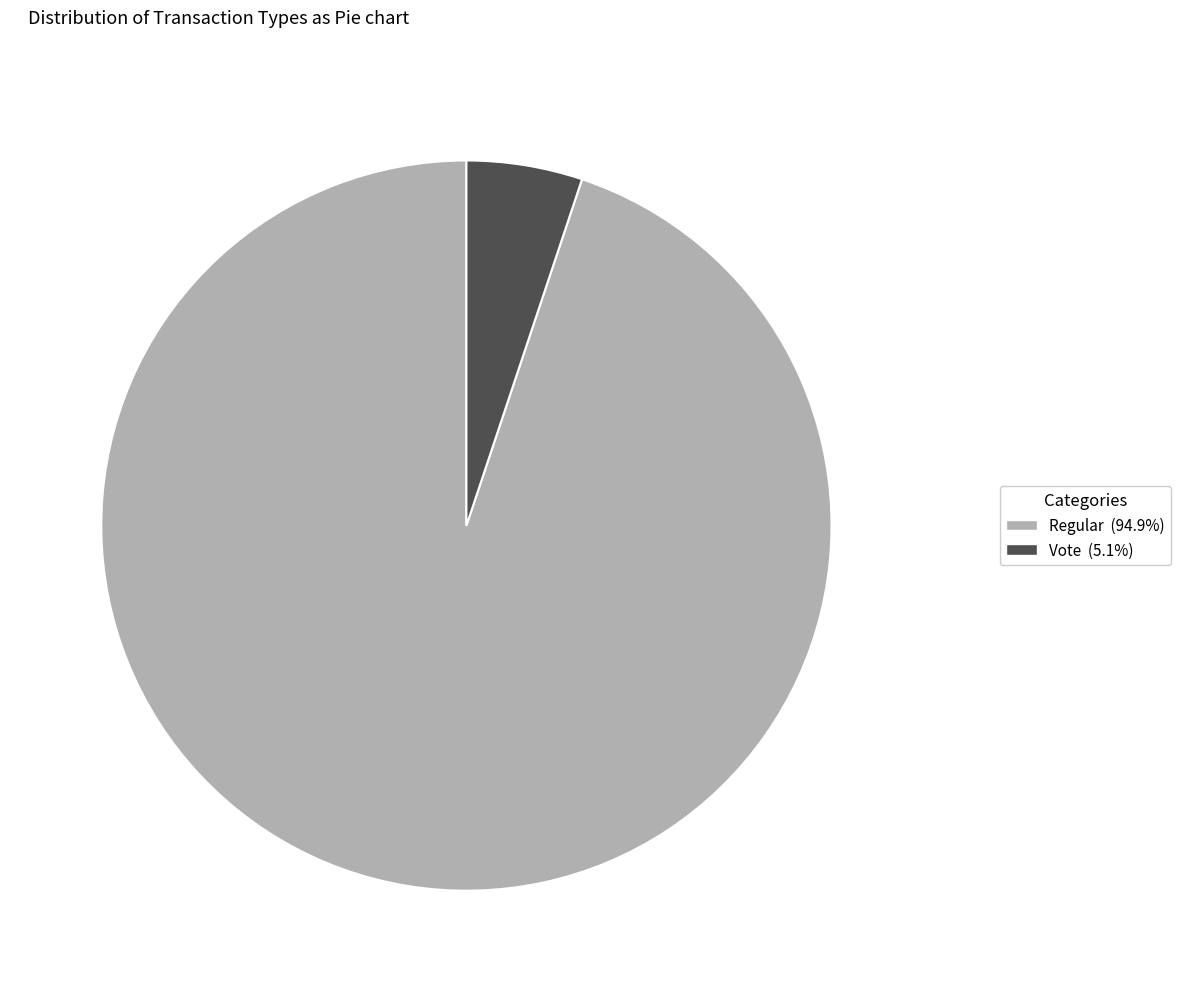

Do Vote (5.1%) and Regular (94.9%) together represent more than half of the pie?

Yes